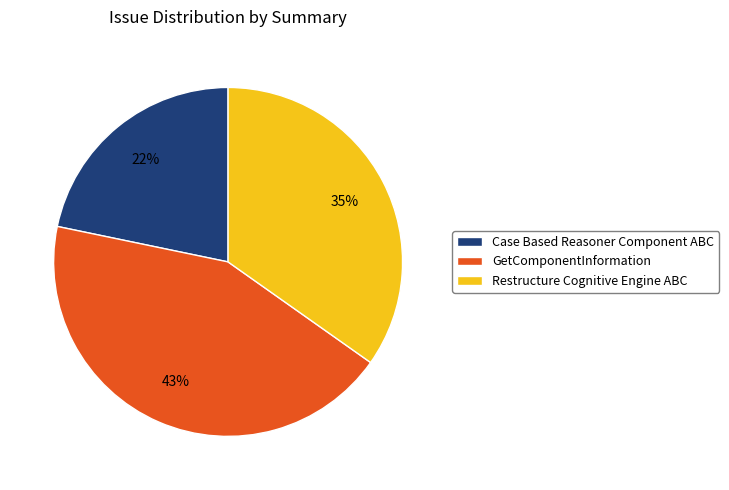

True or false: Restructure Cognitive Engine ABC accounts for 28% of the total.

False